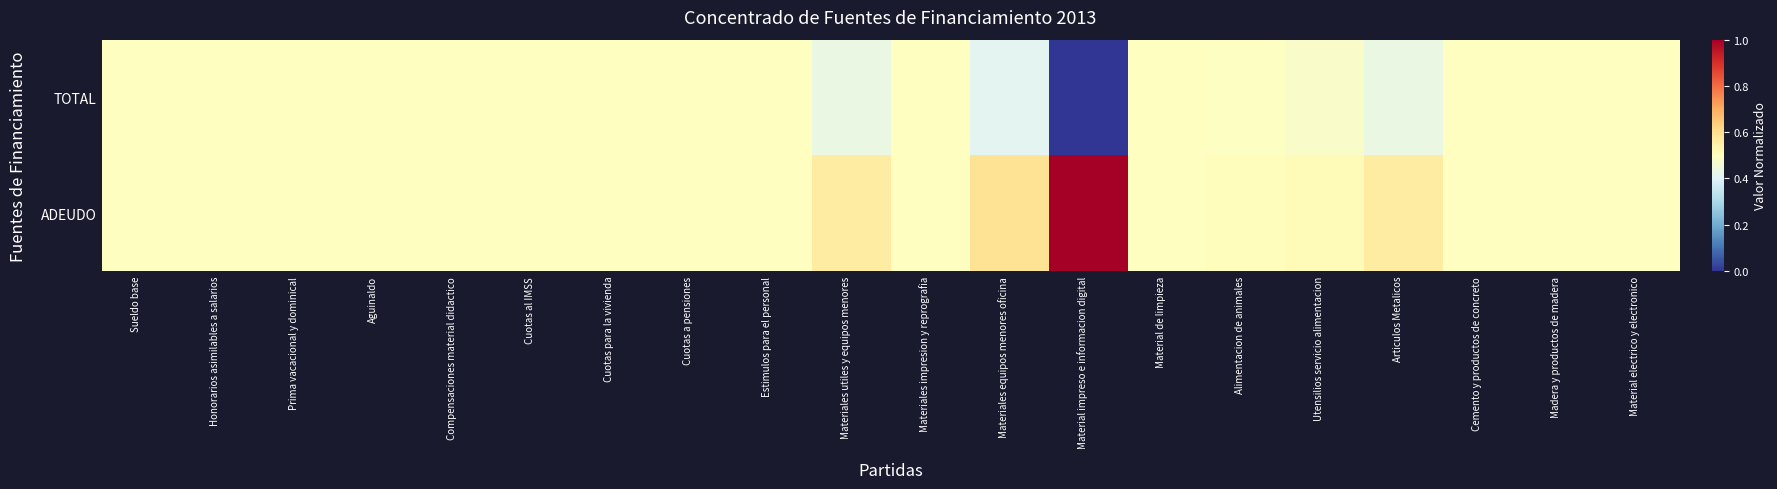

Which category has the lowest value across all series?

Material impreso e informacion digital